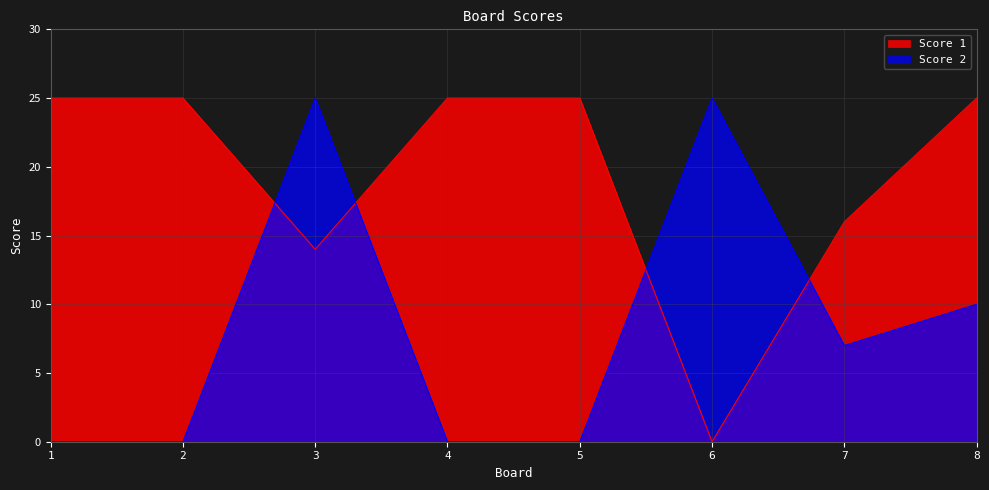

Where is the first local minimum for Score 1?

3